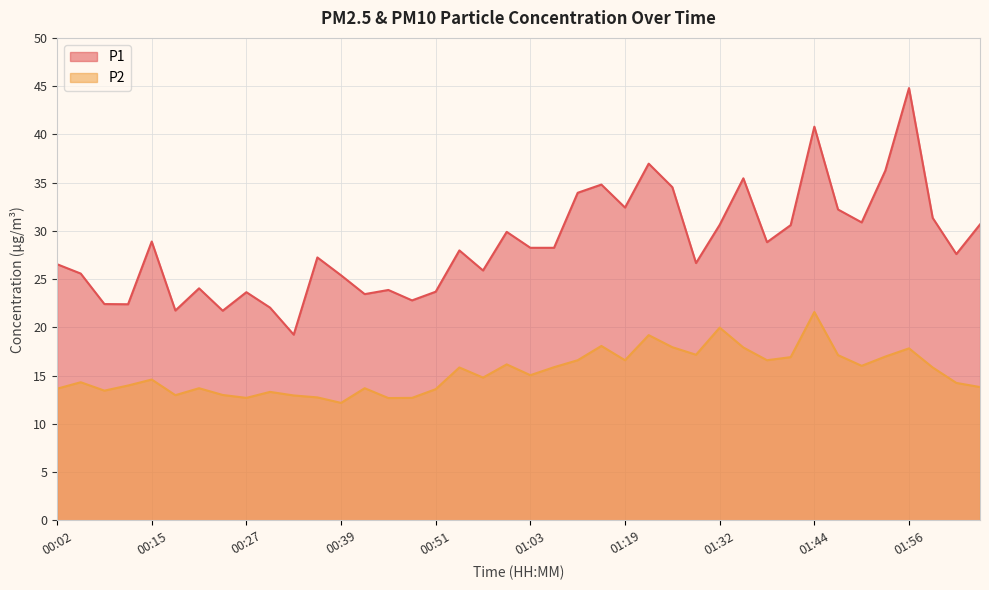

What position from the left is 00:24?

8